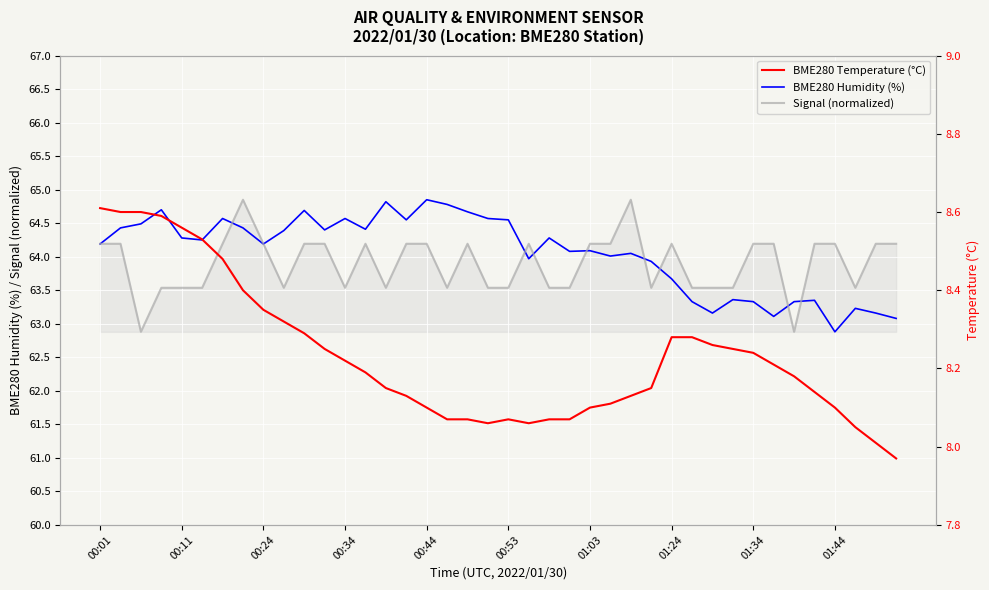

True or false: Signal (normalized) has a value of 88.4 at 00:44.

False